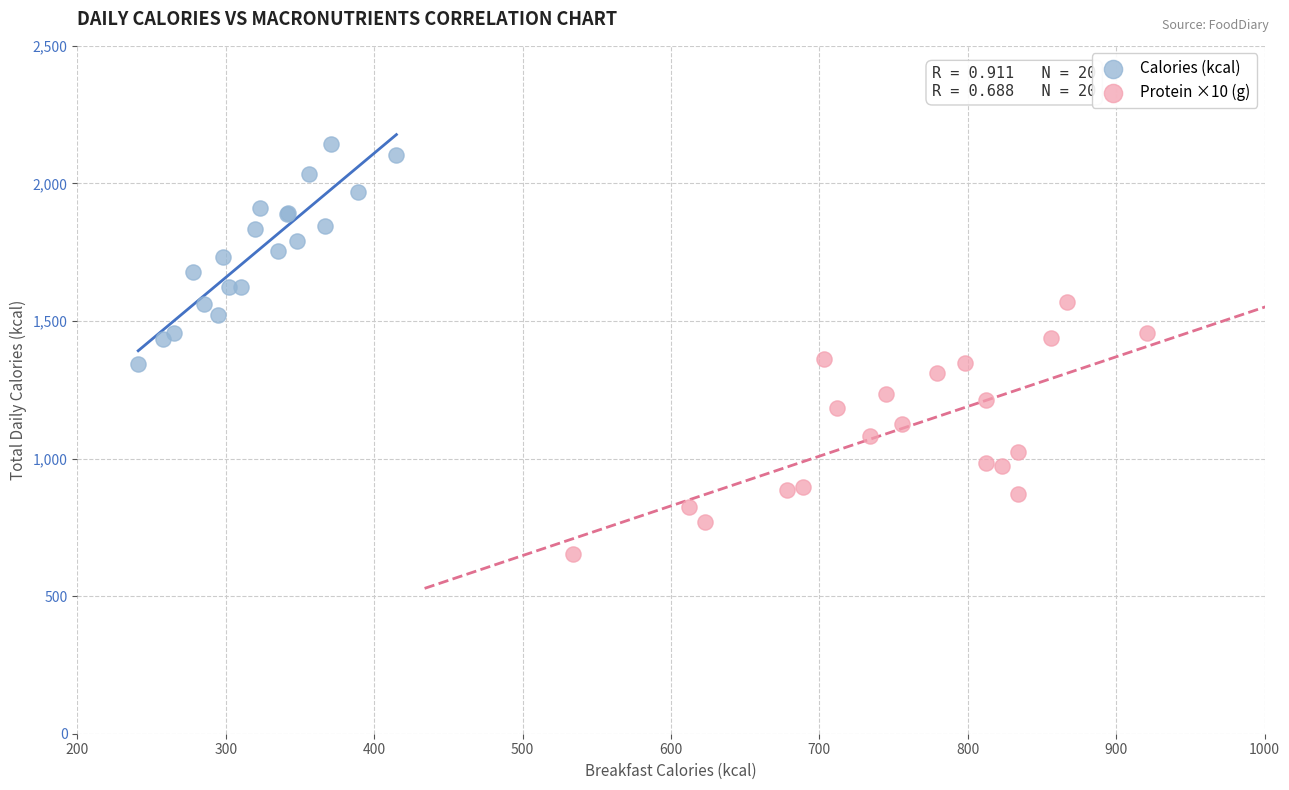

Which series has the widest spread of Y values?

Protein ×10 (g)